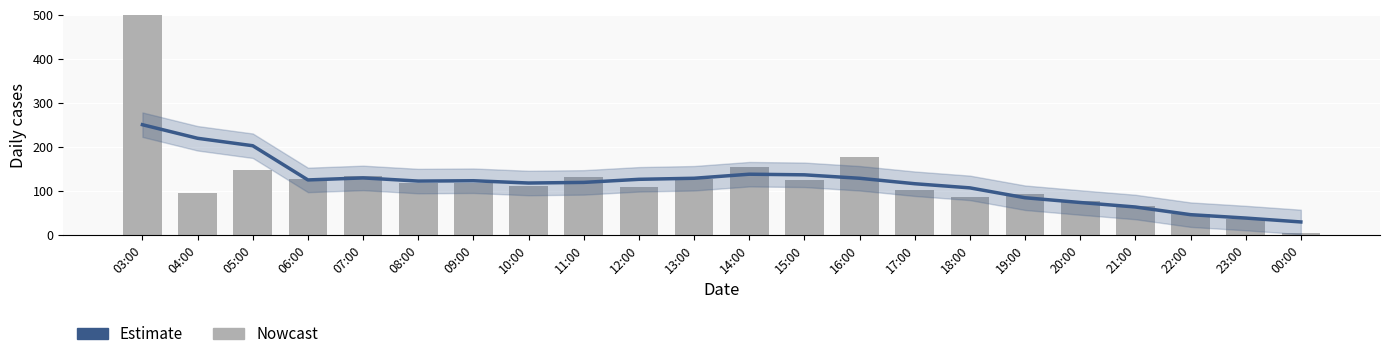

At which category is the sum across all series the highest?

03:00